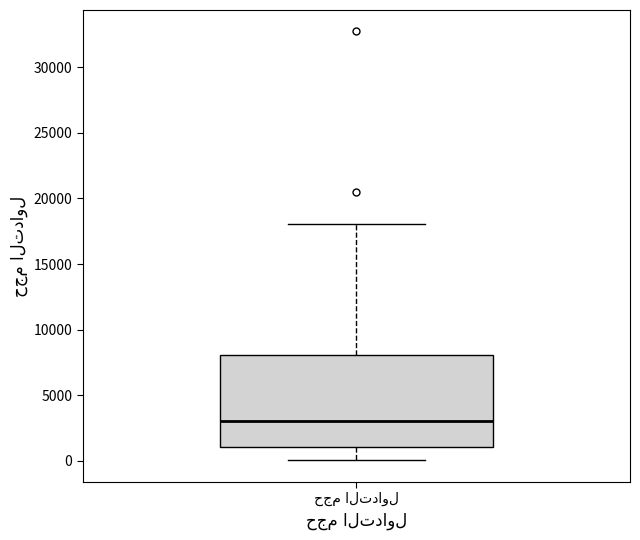

Transcribe this box plot: give where the median line is, the range the box spans, and where the two whiskers end, as read against the y-axis. The values are not printed on the chart, so give them approximately, as read against the axis.

median 3000, box 1000 to 8000, whiskers 0 to 18000